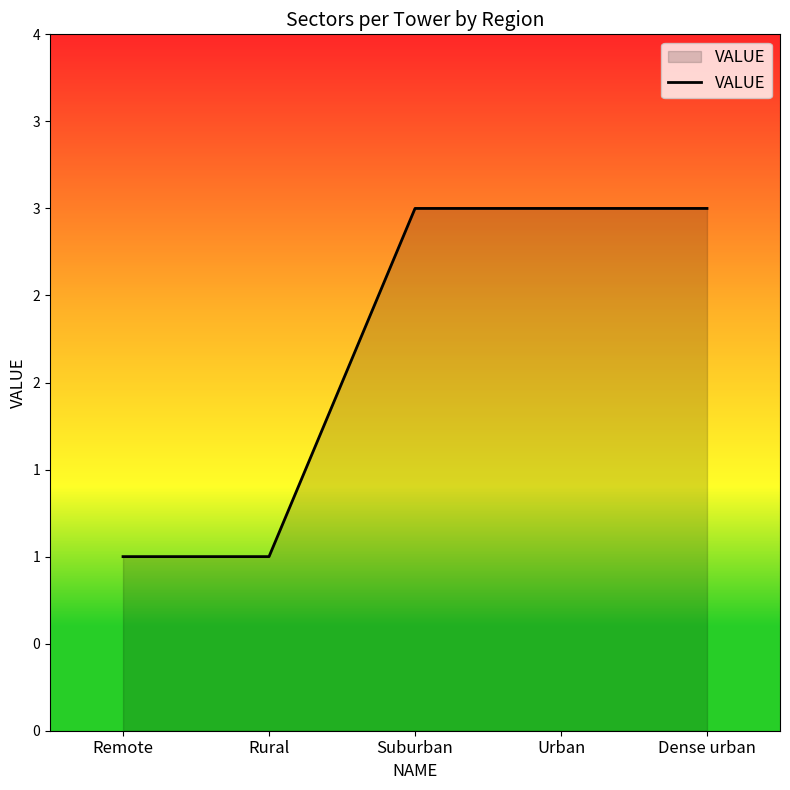

Does the chart have visible grid lines?

No